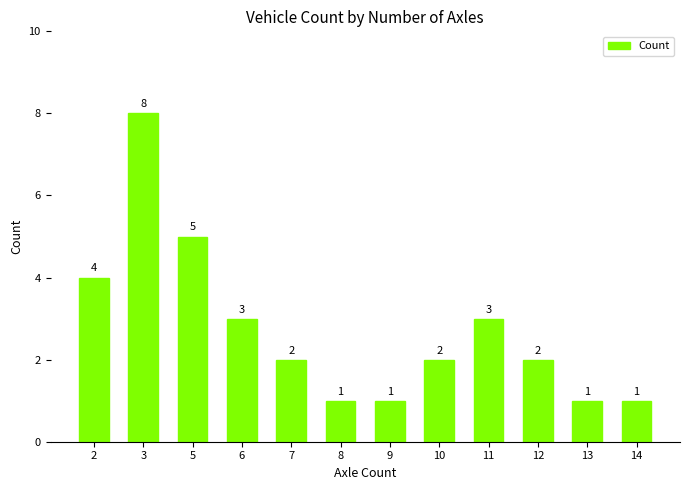

How many data points does each series have?

12